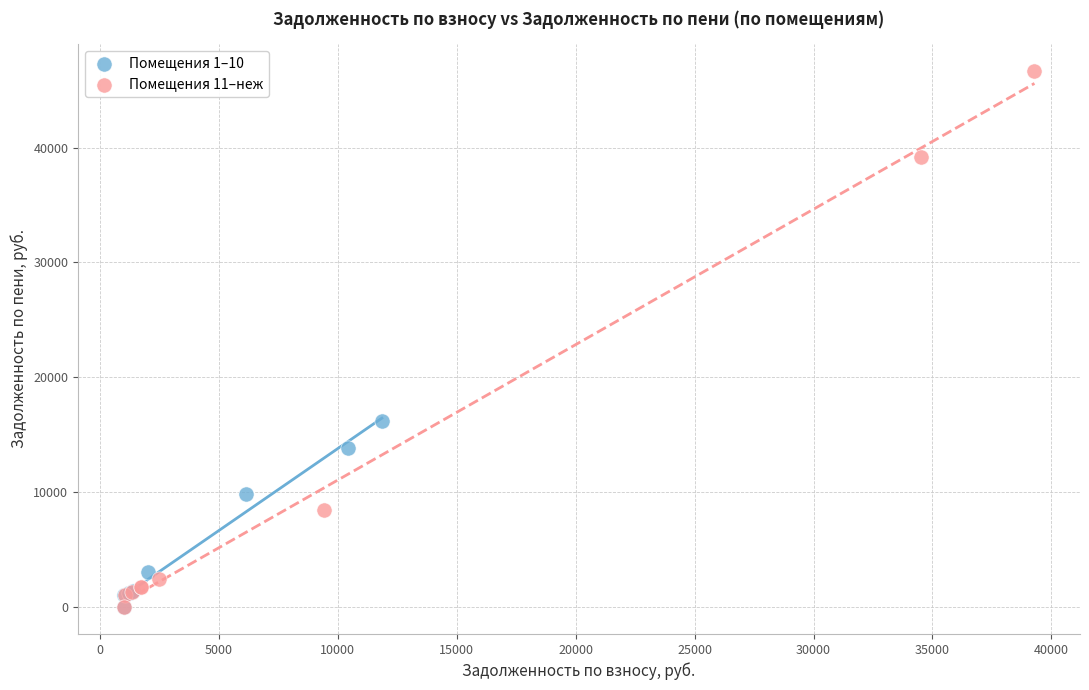

Which series contains the highest Y value?

Помещения 11–неж